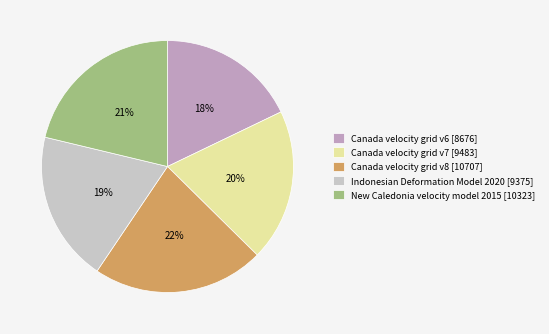

Count the number of slices in the pie.

5